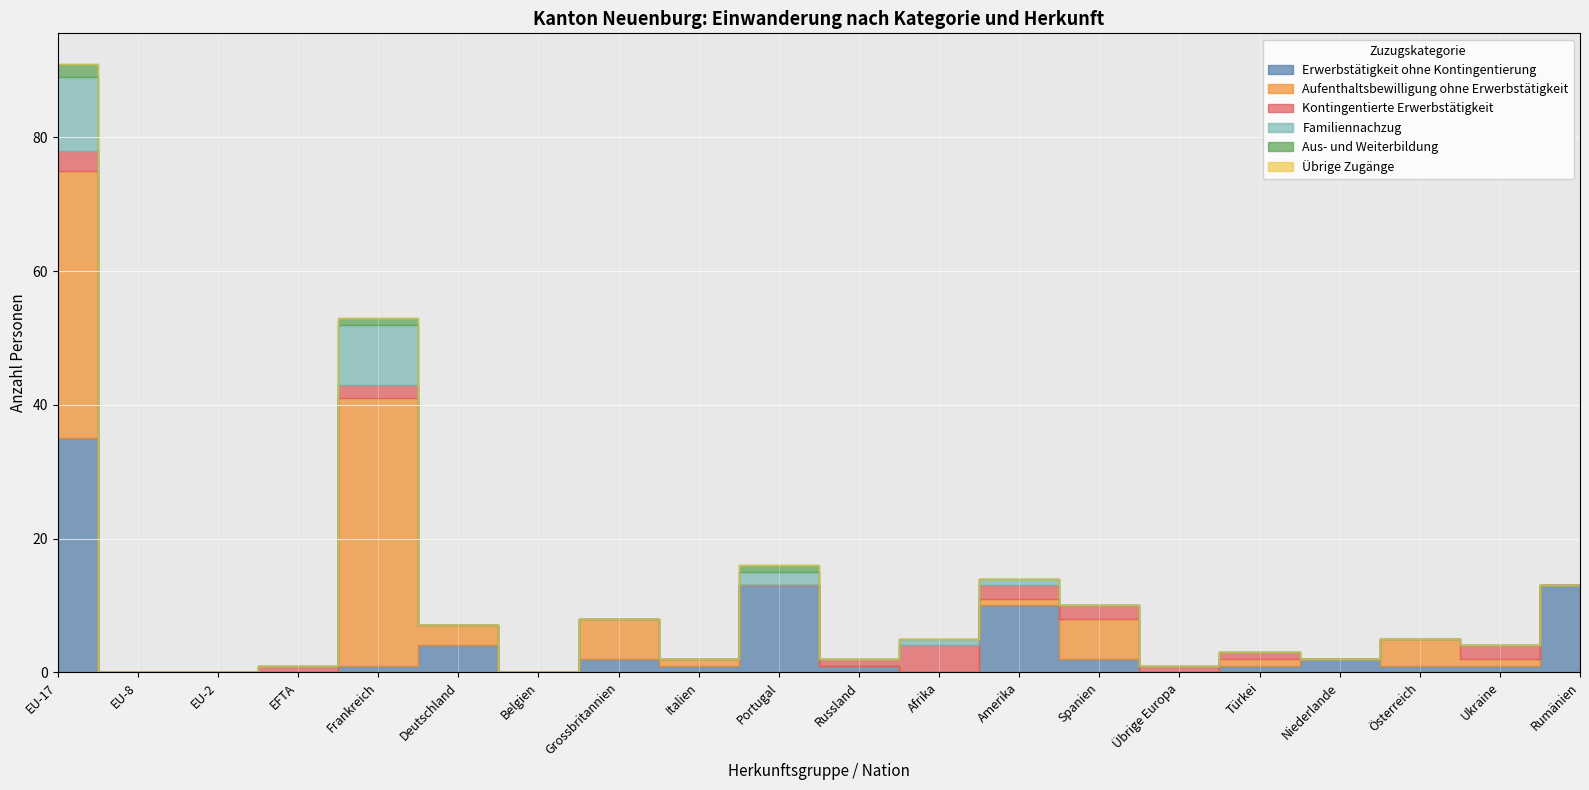

Which label corresponds to the smallest value in the chart?

EU-8